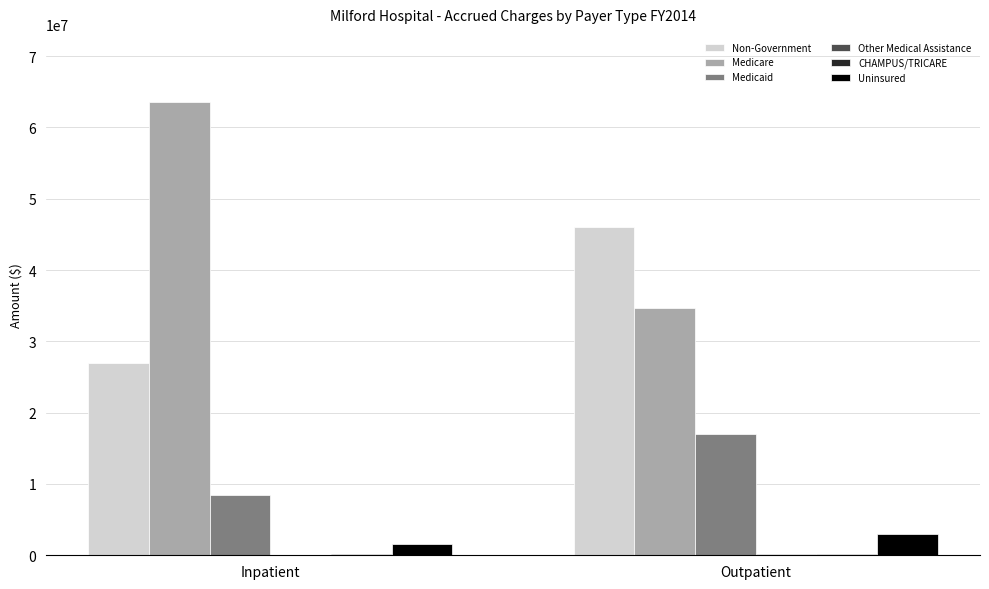

Does the chart contain stacked bars?

No